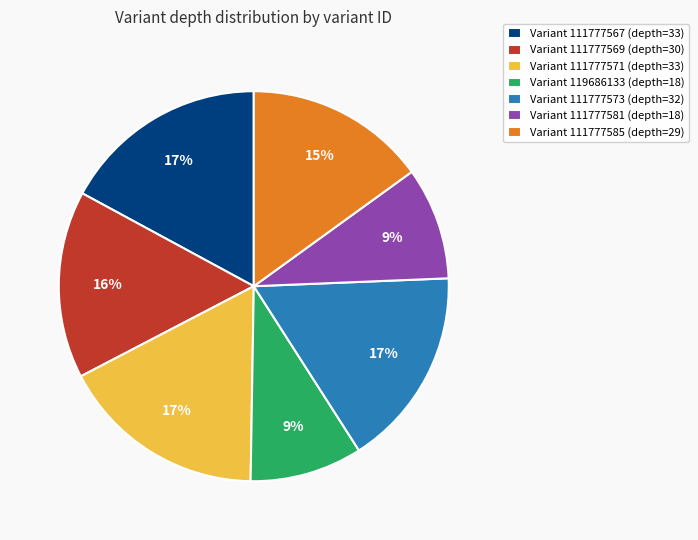

Is the sum of Variant 111777567 (depth=33) and Variant 111777581 (depth=18) greater than half?

No